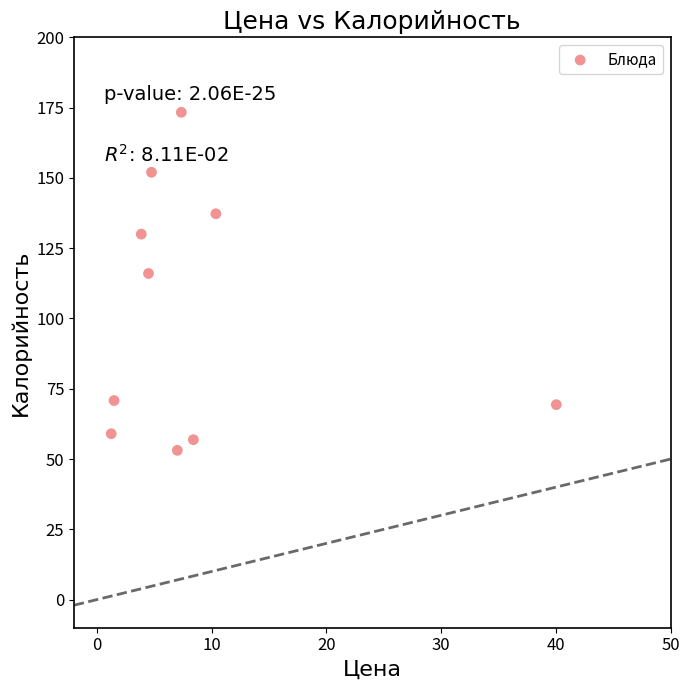

What is the range of Y values (max minus min)?

120.2